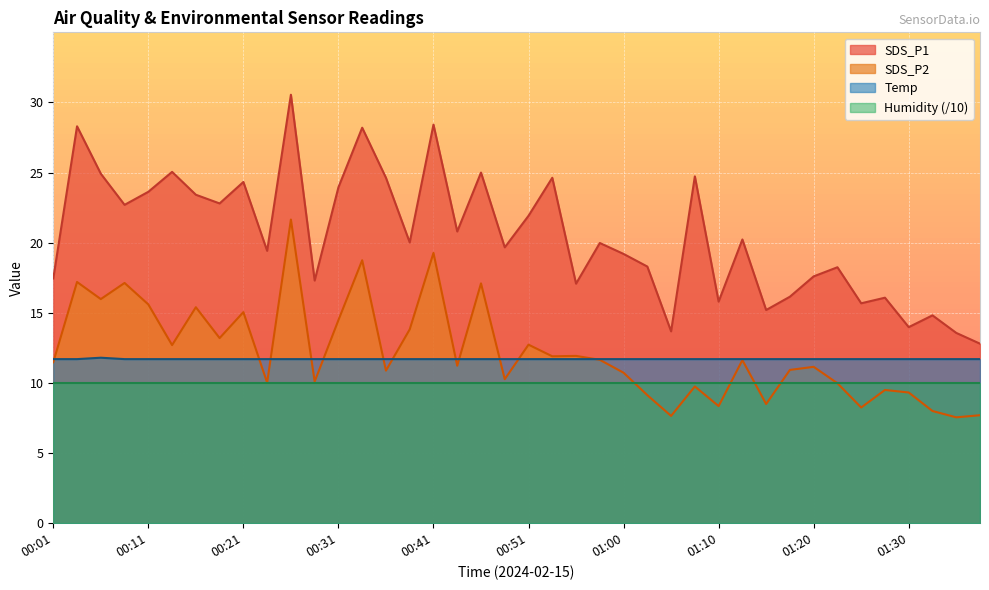

How many Temp values are between 11 and 12?

40